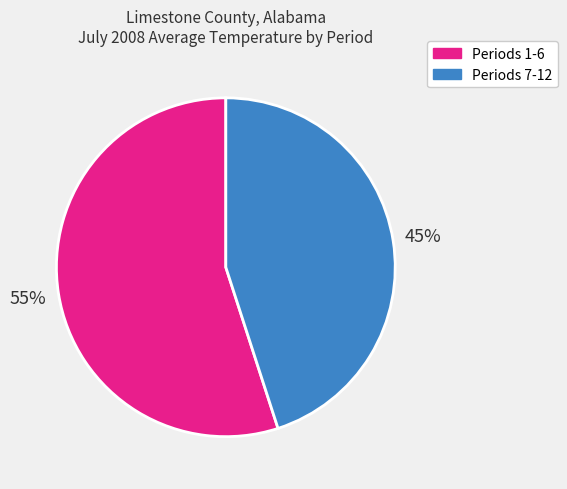

Which slice is the largest?

Periods 1-6